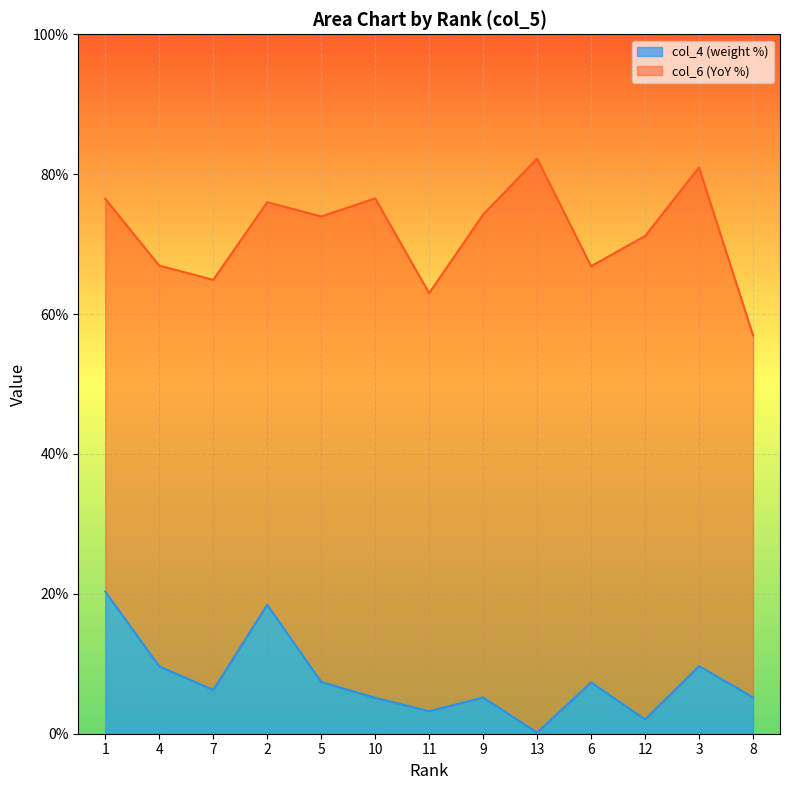

True or false: the data has more than 2 interior local peaks.

True